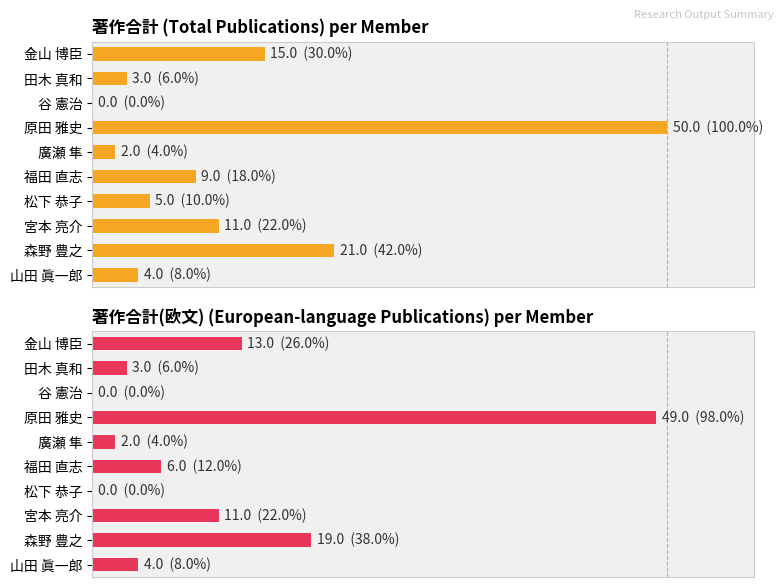

Reading right to left, transcribe all the data shown in this chart.

著作合計 (Total Publications) per Member: 4	21	11	5	9	2	50	0	3	15
著作合計(欧文) (European-language Publications) per Member: 4	19	11	0	6	2	49	0	3	13